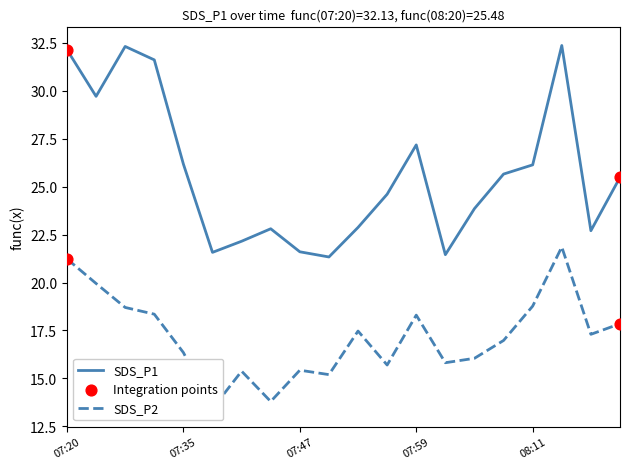

At which category is the sum across all series the highest?

08:14